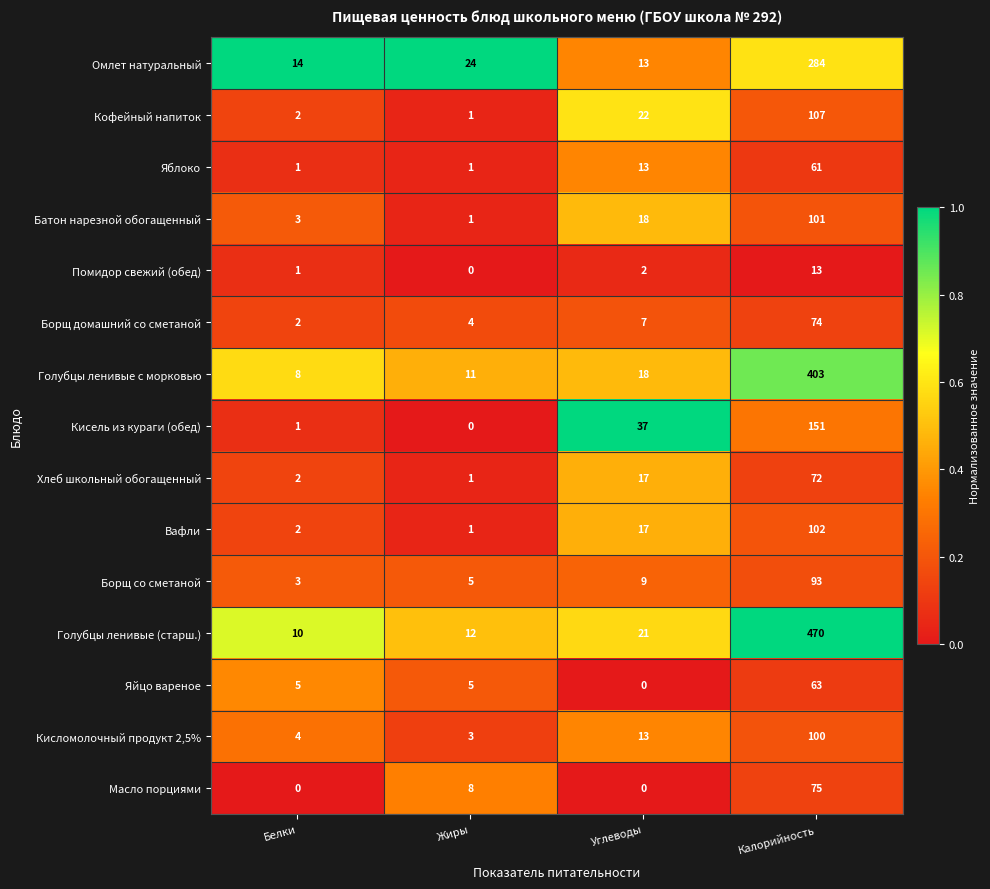

At which label does Яйцо вареное reach its minimum?

Углеводы